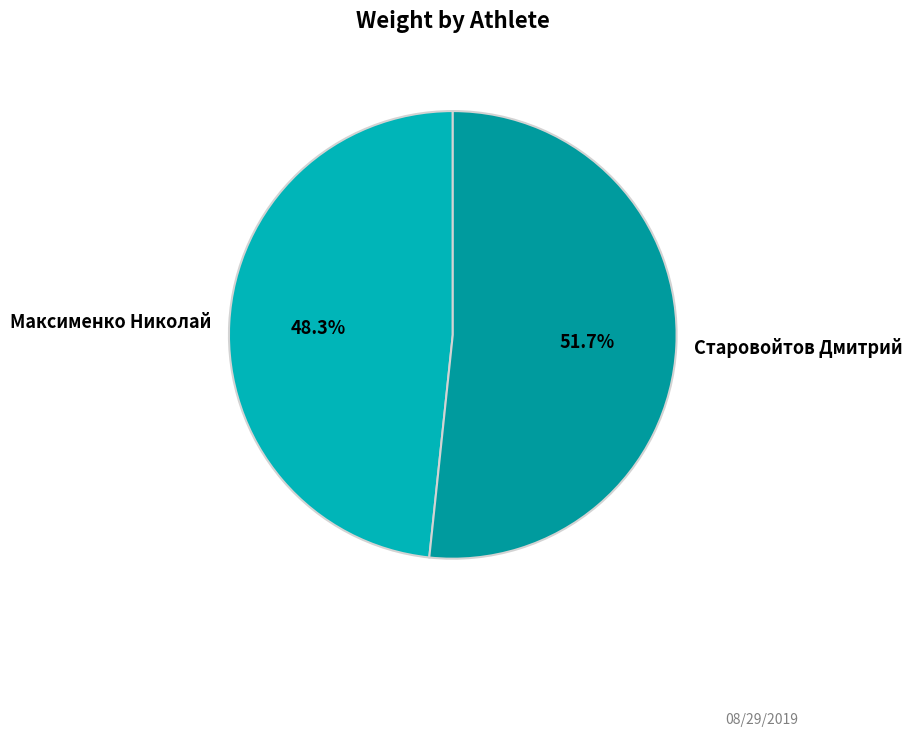

Count the number of slices in the pie.

2